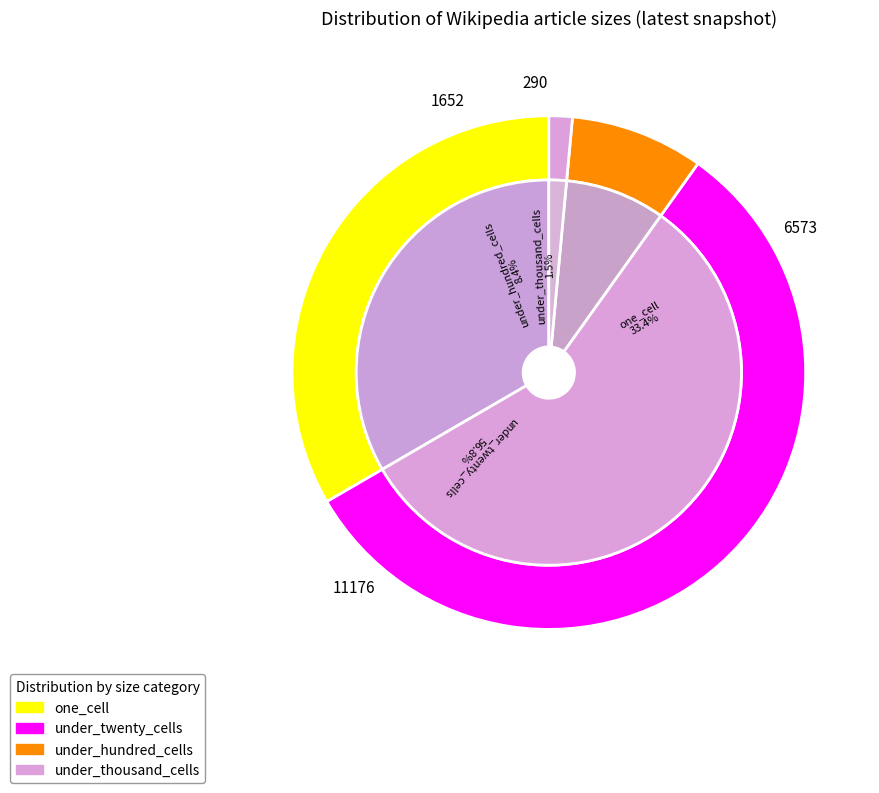

To the nearest percent, what is the combined percentage of one_cell and under_hundred_cells?

42%